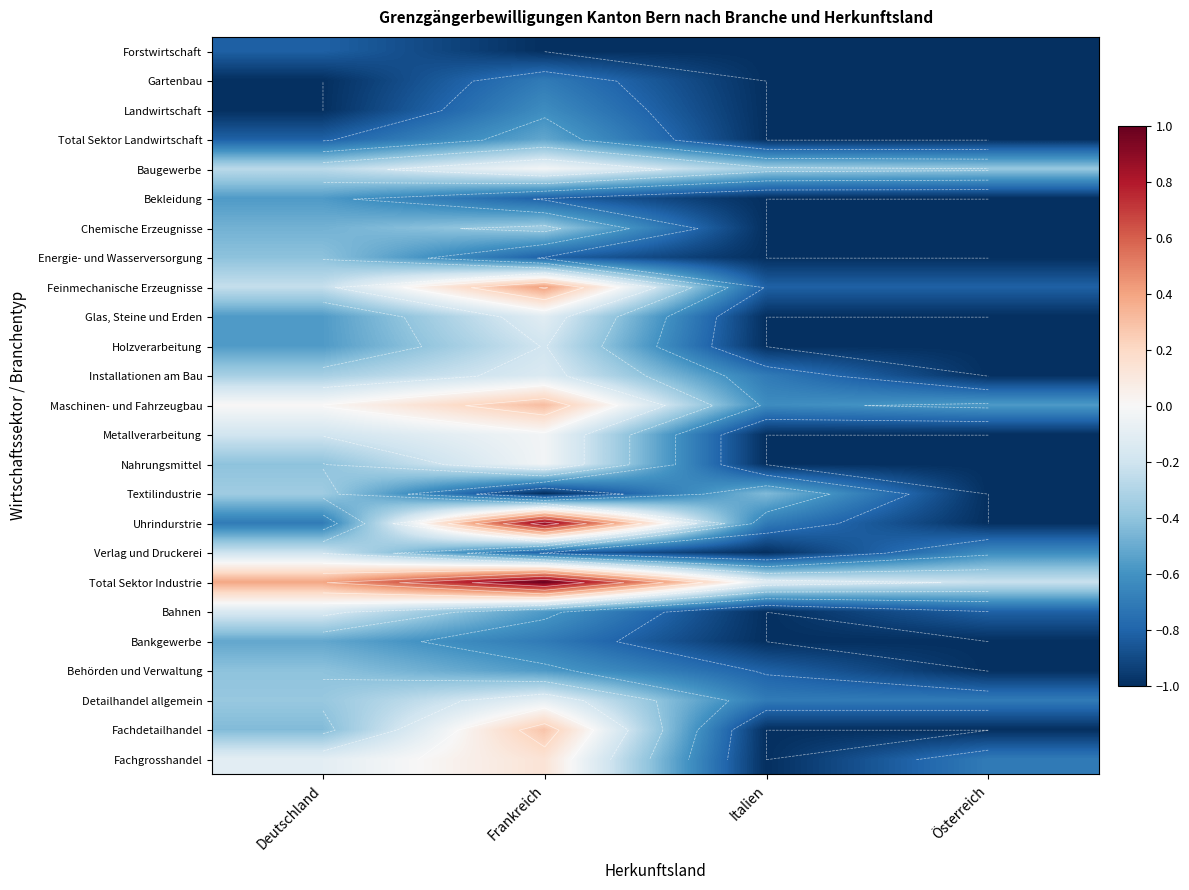

What is the sum of the Bahnen values at Deutschland and Italien?

-1.2